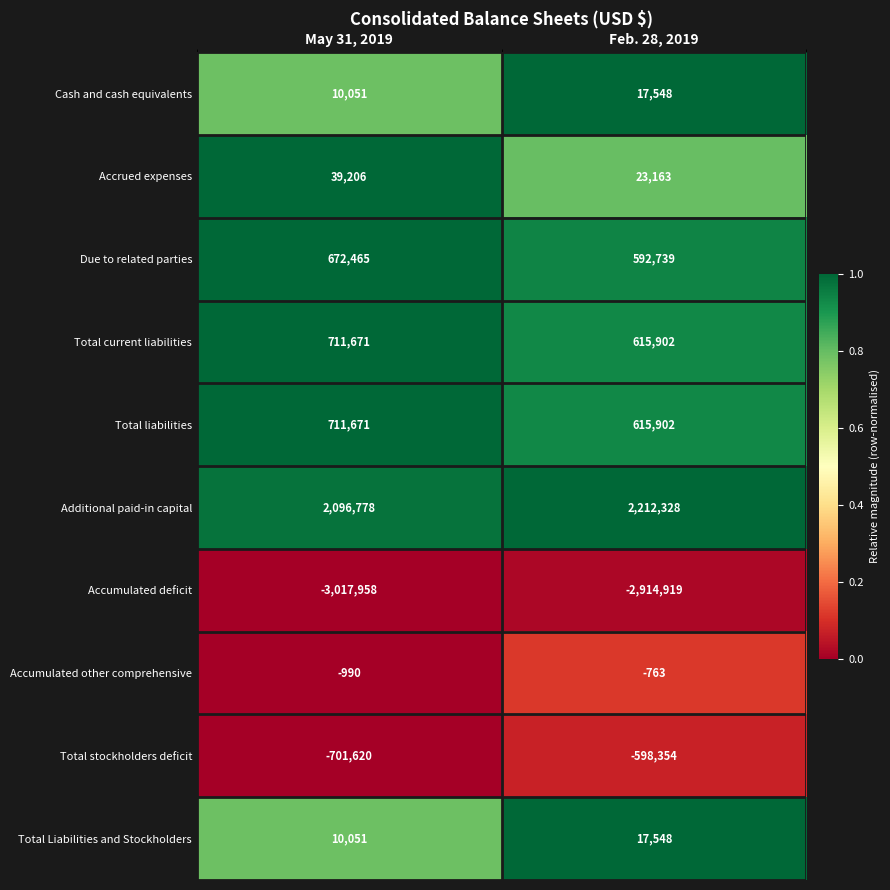

Rank the categories by Total current liabilities value from lowest to highest.

Feb. 28, 2019, May 31, 2019